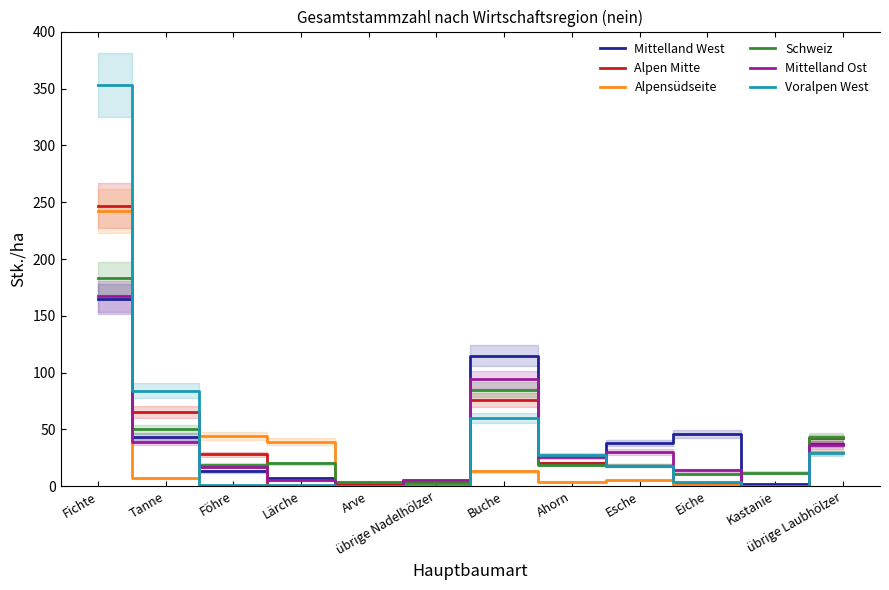

What is the greatest value displayed?

353